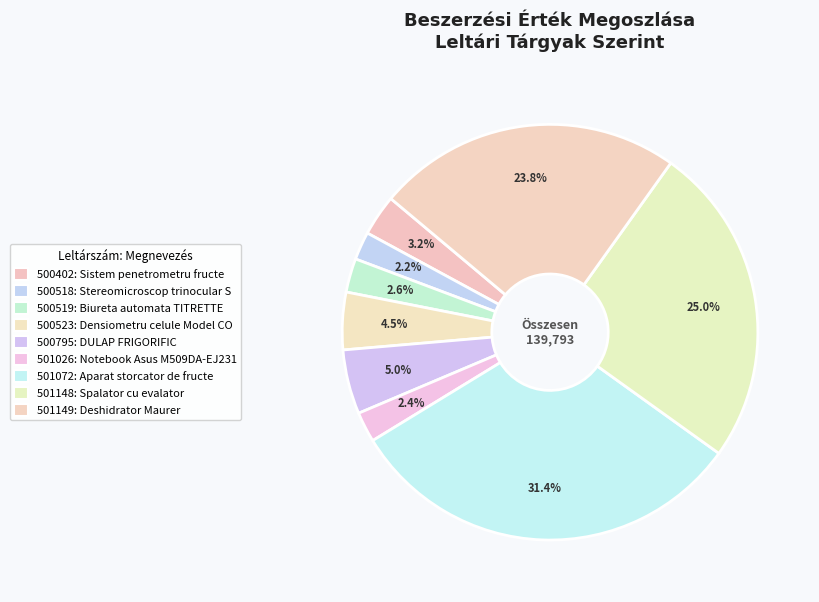

Is 500519 the majority of the pie?

No